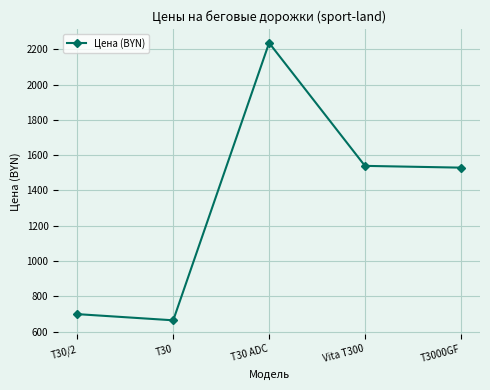

True or false: the data shows 198.1 at T30.

False